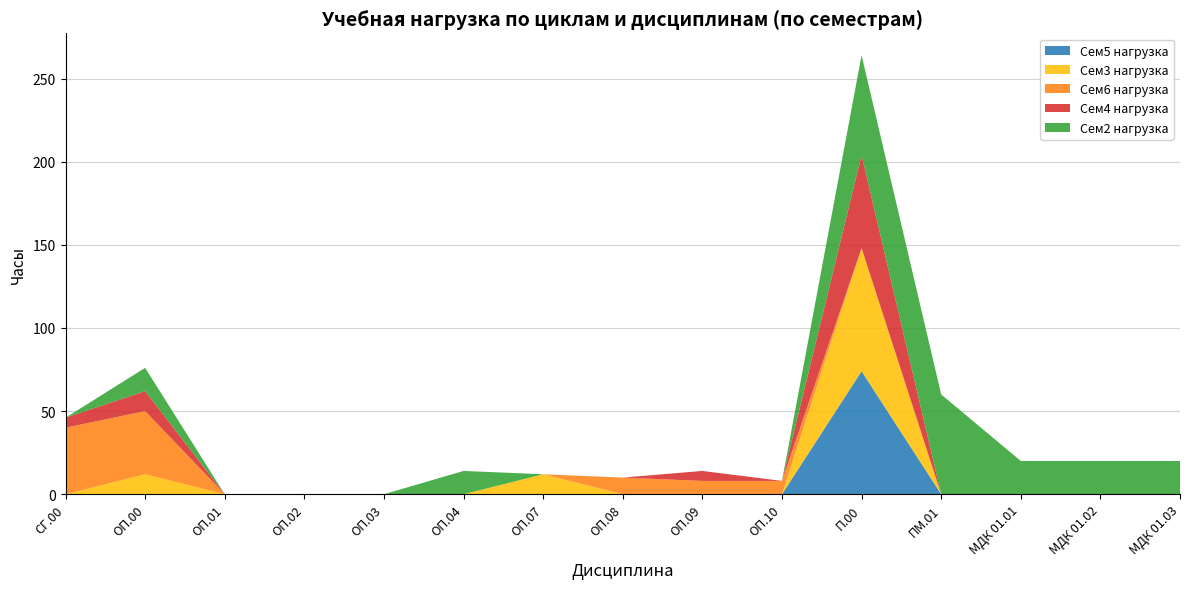

Reading left to right, extract all data points from this chart.

Сем5 нагрузка: СГ.00=0	ОП.00=0	ОП.01=0	ОП.02=0	ОП.03=0	ОП.04=0	ОП.07=0	ОП.08=0	ОП.09=0	ОП.10=0	П.00=74	ПМ.01=0	МДК 01.01=0	МДК 01.02=0	МДК 01.03=0
Сем3 нагрузка: СГ.00=0	ОП.00=12	ОП.01=0	ОП.02=0	ОП.03=0	ОП.04=0	ОП.07=12	ОП.08=0	ОП.09=0	ОП.10=0	П.00=74	ПМ.01=0	МДК 01.01=0	МДК 01.02=0	МДК 01.03=0
Сем6 нагрузка: СГ.00=40	ОП.00=38	ОП.01=0	ОП.02=0	ОП.03=0	ОП.04=0	ОП.07=0	ОП.08=10	ОП.09=8	ОП.10=8	П.00=0	ПМ.01=0	МДК 01.01=0	МДК 01.02=0	МДК 01.03=0
Сем4 нагрузка: СГ.00=6	ОП.00=12	ОП.01=0	ОП.02=0	ОП.03=0	ОП.04=0	ОП.07=0	ОП.08=0	ОП.09=6	ОП.10=0	П.00=56	ПМ.01=0	МДК 01.01=0	МДК 01.02=0	МДК 01.03=0
Сем2 нагрузка: СГ.00=0	ОП.00=14	ОП.01=0	ОП.02=0	ОП.03=0	ОП.04=14	ОП.07=0	ОП.08=0	ОП.09=0	ОП.10=0	П.00=60	ПМ.01=60	МДК 01.01=20	МДК 01.02=20	МДК 01.03=20